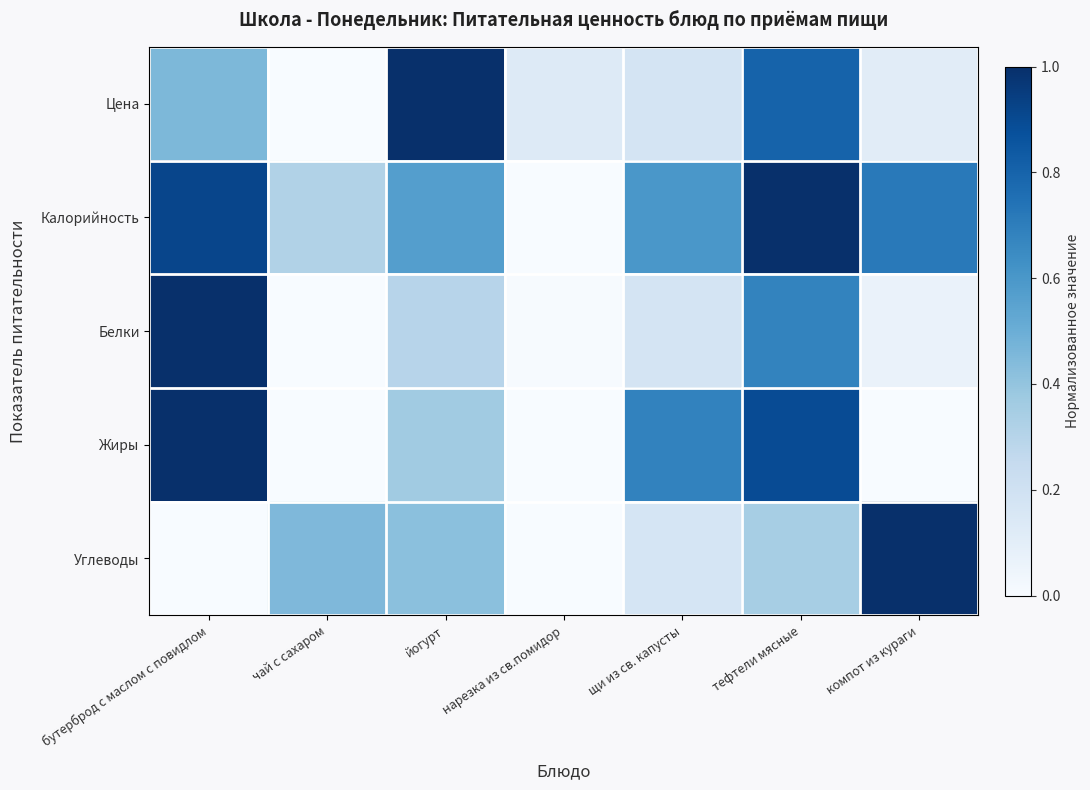

Count the number of categories in the chart.

7